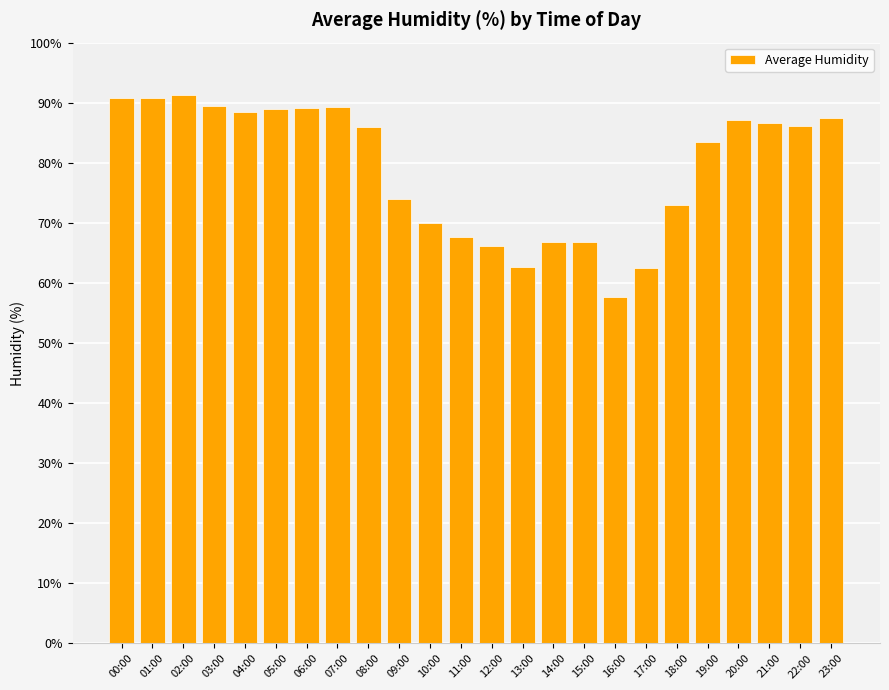

What is the label of the 16th bar from the left?

15:00